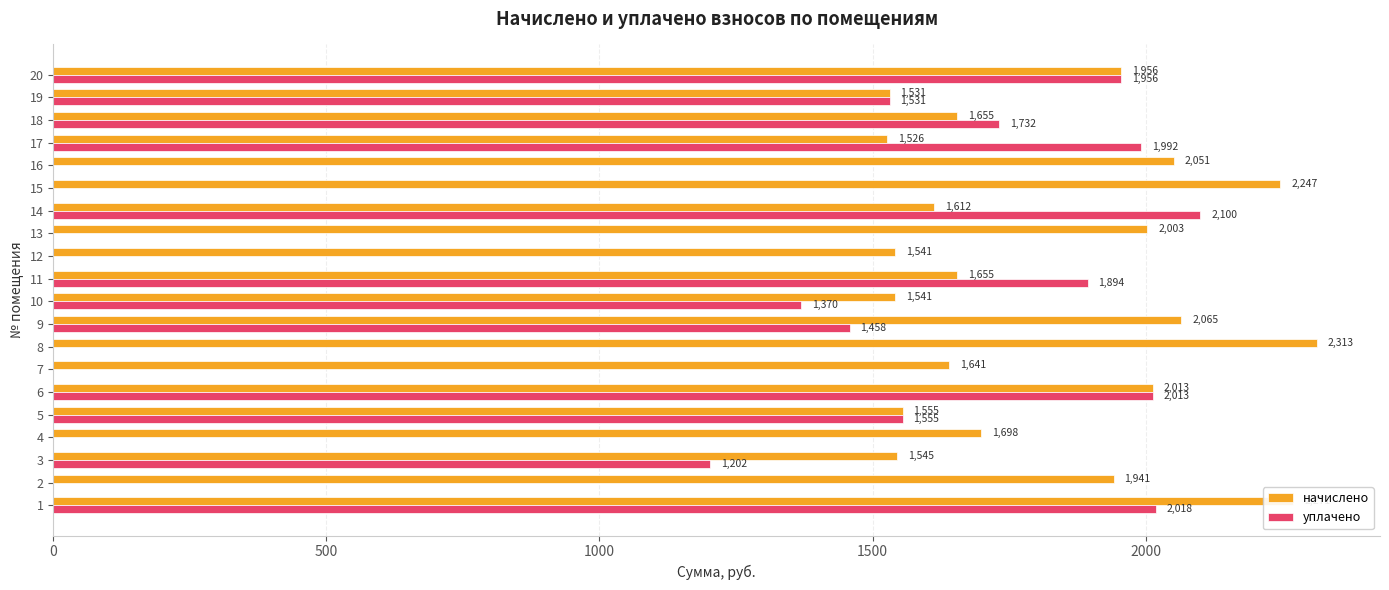

How many series are shown in this chart?

2